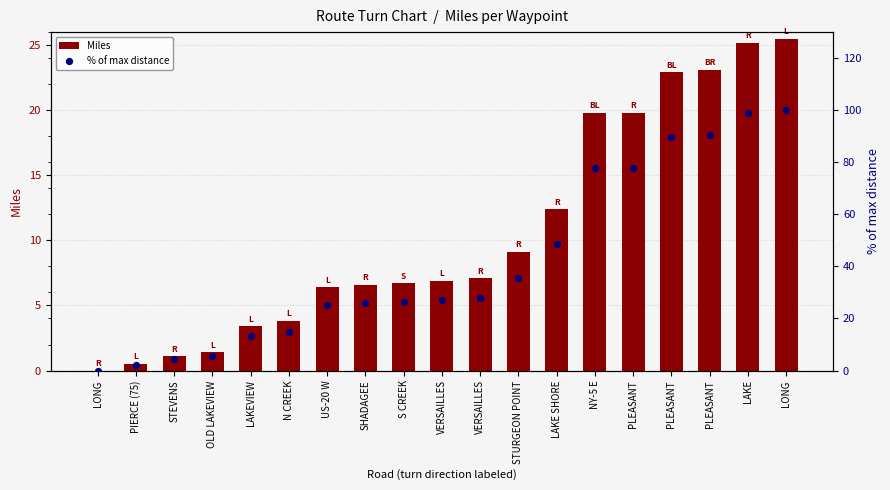

Is the value of % of max distance at PLEASANT greater than the value of Miles at PLEASANT?

Yes